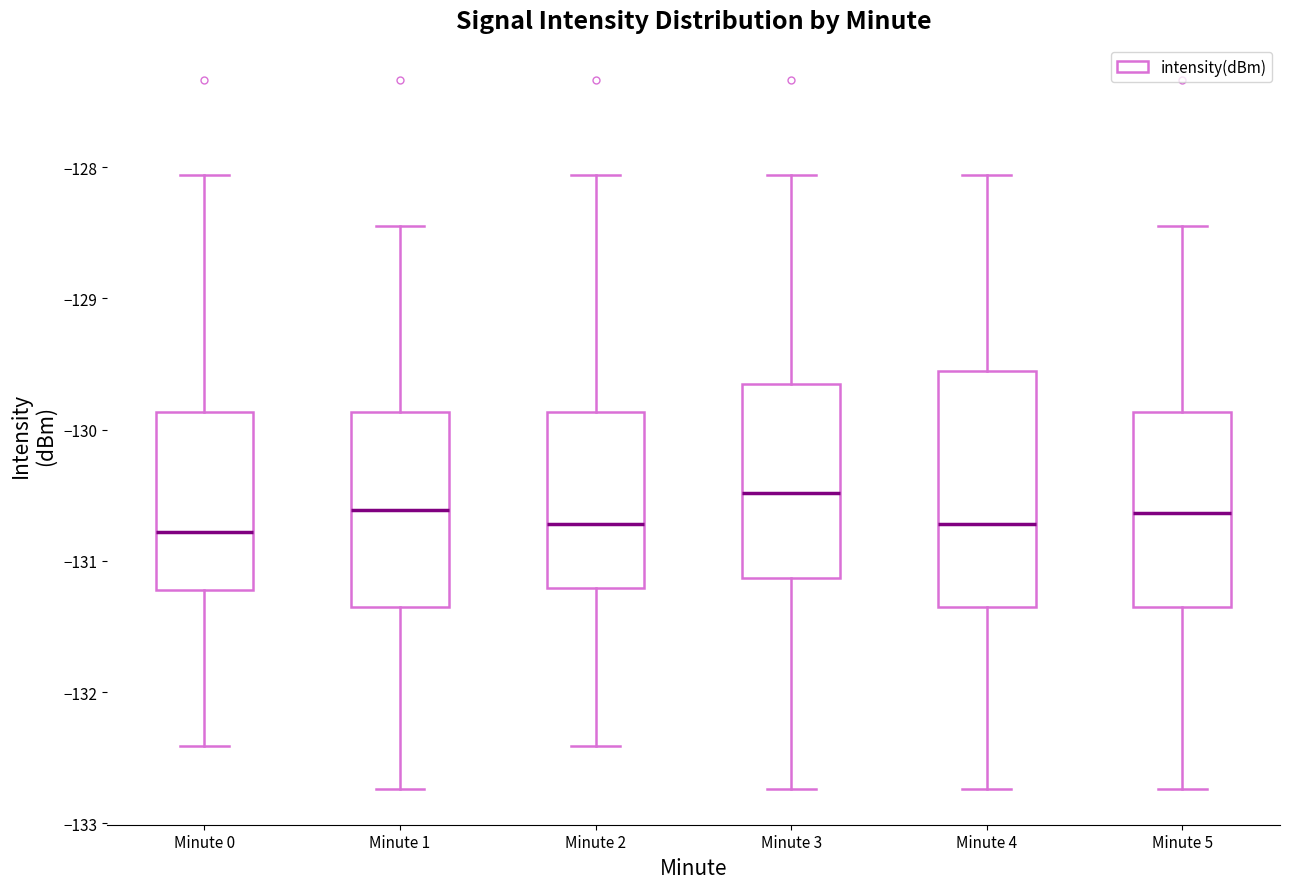

Which box is the tallest, from its lower edge to its upper edge?

Minute 4